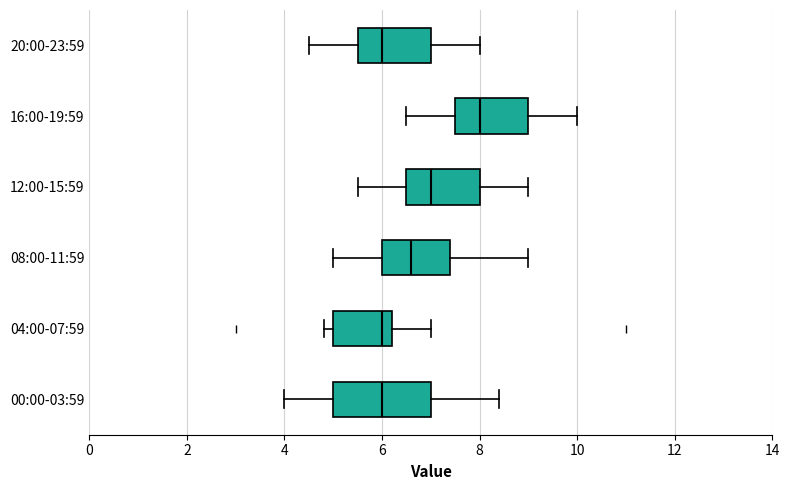

Reading bottom to top, transcribe this box plot: for each box, give where its median line is, the range the box spans, and where its two whiskers end, as read against the x-axis. The values are not printed on the chart, so give them approximately, as read against the axis.

00:00-03:59: median 6.0, box 5.0 to 7.0, whiskers 4.0 to 8.4
04:00-07:59: median 6.0, box 5.0 to 6.2, whiskers 4.8 to 7.0
08:00-11:59: median 6.6, box 6.0 to 7.4, whiskers 5.0 to 9.0
12:00-15:59: median 7.0, box 6.6 to 8.0, whiskers 5.6 to 9.0
16:00-19:59: median 8.0, box 7.6 to 9.0, whiskers 6.6 to 10.0
20:00-23:59: median 6.0, box 5.6 to 7.0, whiskers 4.6 to 8.0